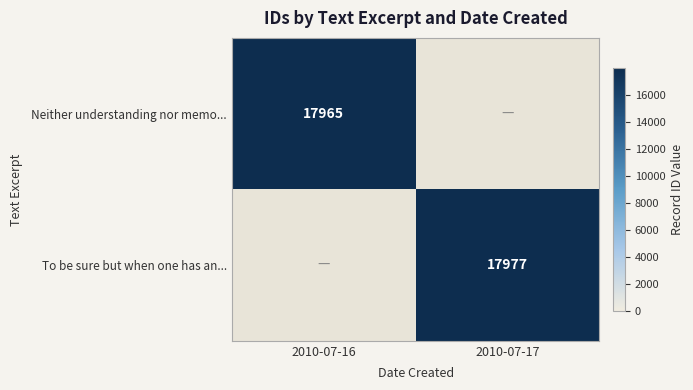

The Neither understanding nor memo... series shows 4862 at 2010-07-16. True or false?

False